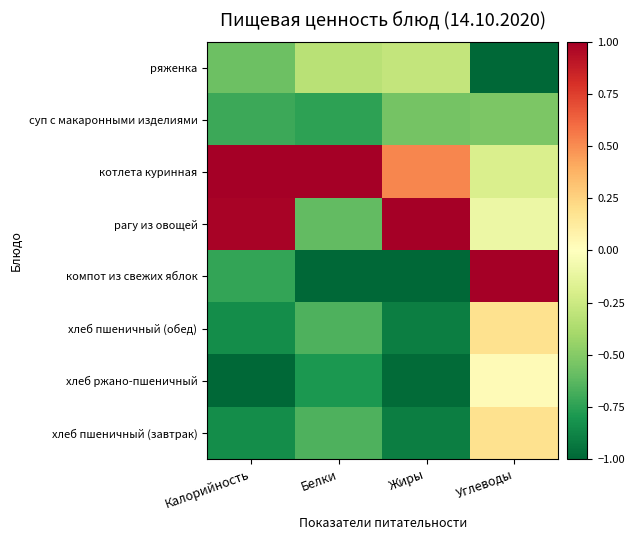

Reading left to right, list all the values displayed in this chart.

ряженка: Калорийность=-0.6	Белки=-0.3	Жиры=-0.3	Углеводы=-1.0
суп с макаронными изделиями: Калорийность=-0.7	Белки=-0.7	Жиры=-0.5	Углеводы=-0.5
котлета куринная: Калорийность=1.0	Белки=1.0	Жиры=0.5	Углеводы=-0.2
рагу из овощей: Калорийность=1.0	Белки=-0.6	Жиры=1.0	Углеводы=-0.1
компот из свежих яблок: Калорийность=-0.7	Белки=-1.0	Жиры=-1.0	Углеводы=1.0
хлеб пшеничный (обед): Калорийность=-0.8	Белки=-0.7	Жиры=-0.9	Углеводы=0.2
хлеб ржано-пшеничный: Калорийность=-1.0	Белки=-0.8	Жиры=-1.0	Углеводы=0.0
хлеб пшеничный (завтрак): Калорийность=-0.8	Белки=-0.7	Жиры=-0.9	Углеводы=0.2